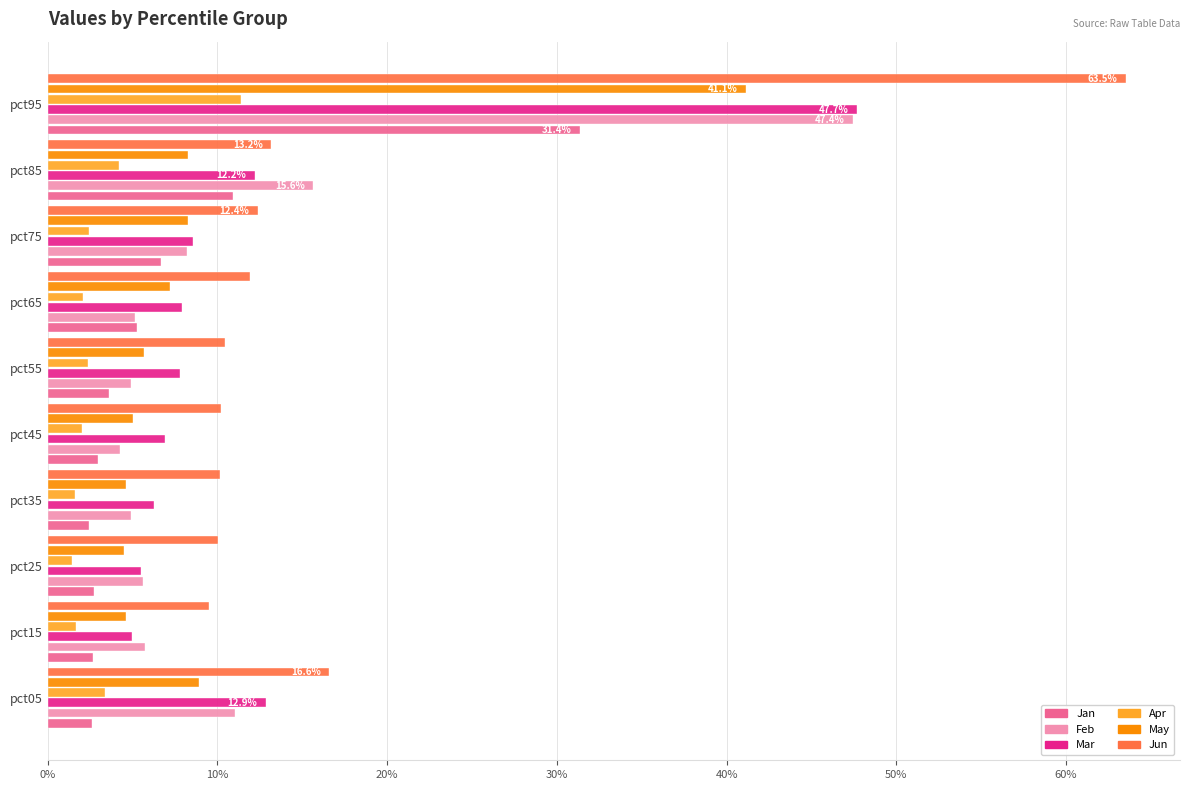

At how many categories does at least one series exceed 0?

10